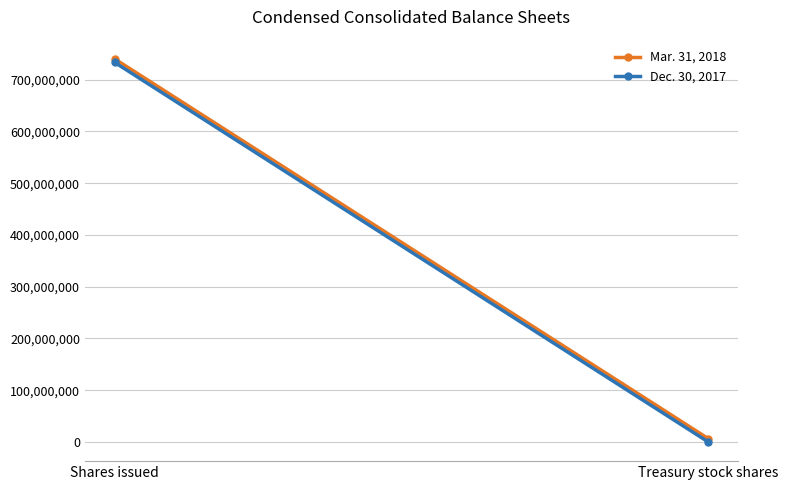

What is the average value of the Dec. 30, 2017 series?

366720000